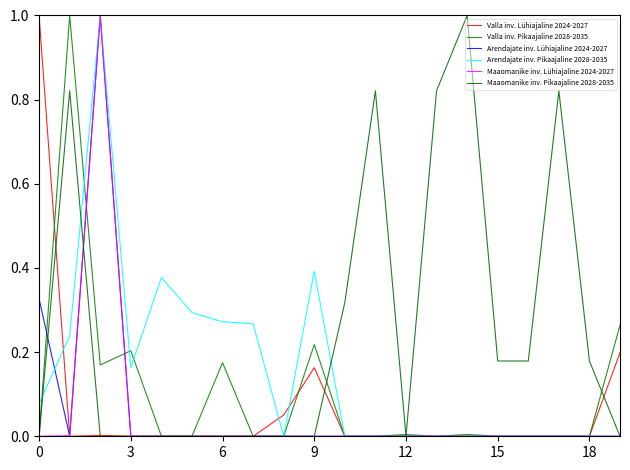

How many intersections are there between Valla inv. Lühiajaline 2024-2027 and Arendajate inv. Pikaajaline 2028-2035?

3